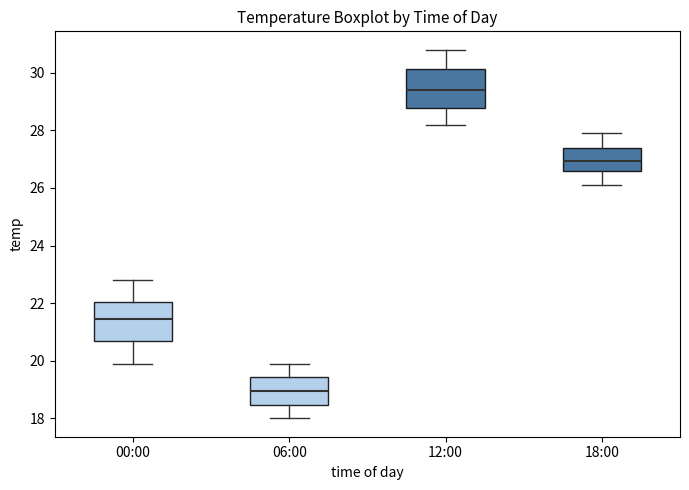

Where does the lower whisker of the box for 18:00 end on the y-axis? The values are not printed on the chart, so give them approximately, as read against the axis.

26.2